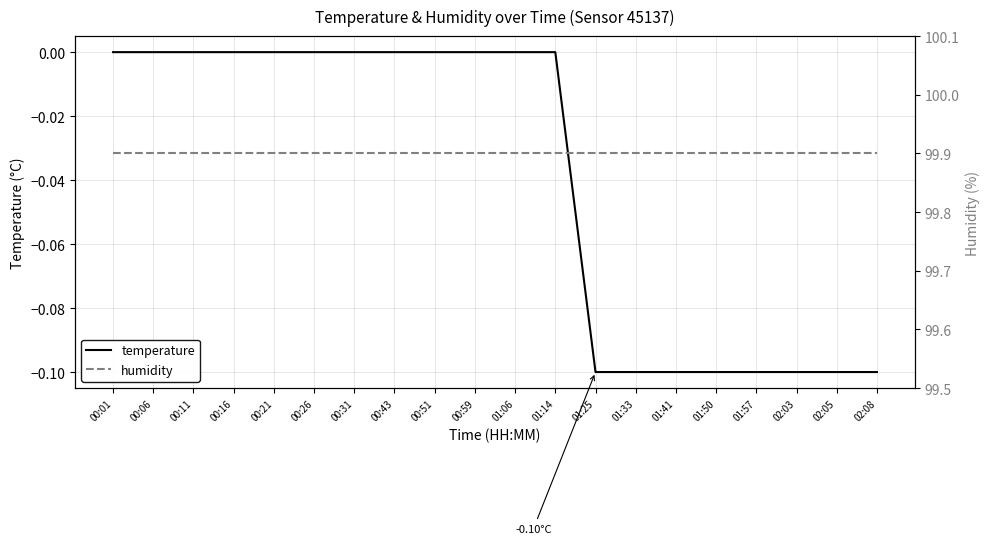

How many temperature values are between 0 and 1?

12